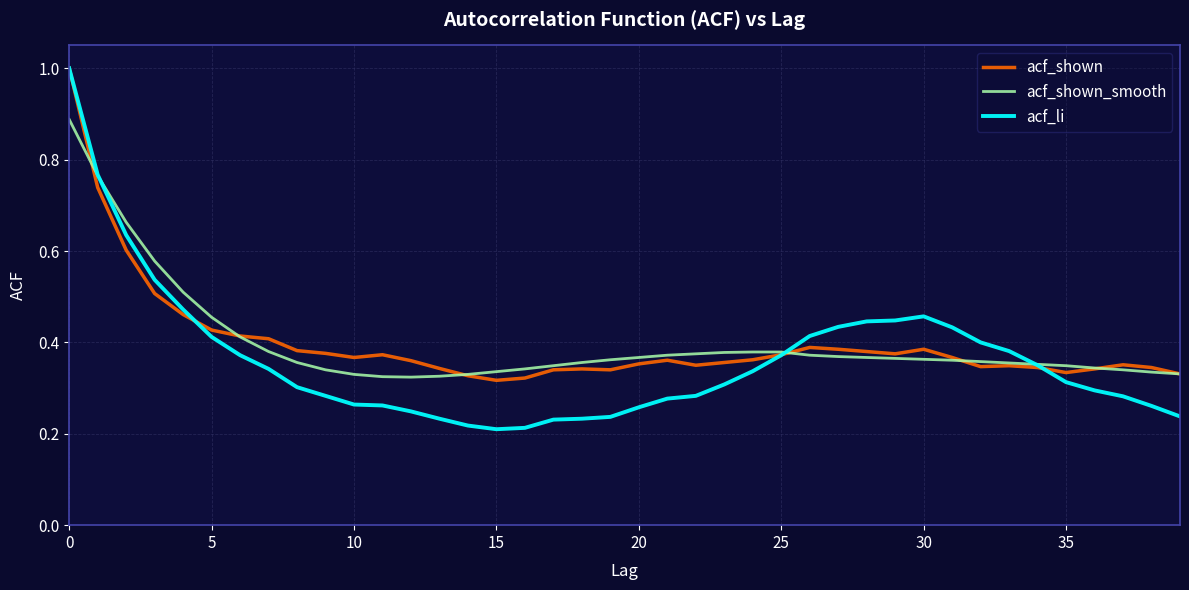

What is the highest value of the acf_li series?

1.0